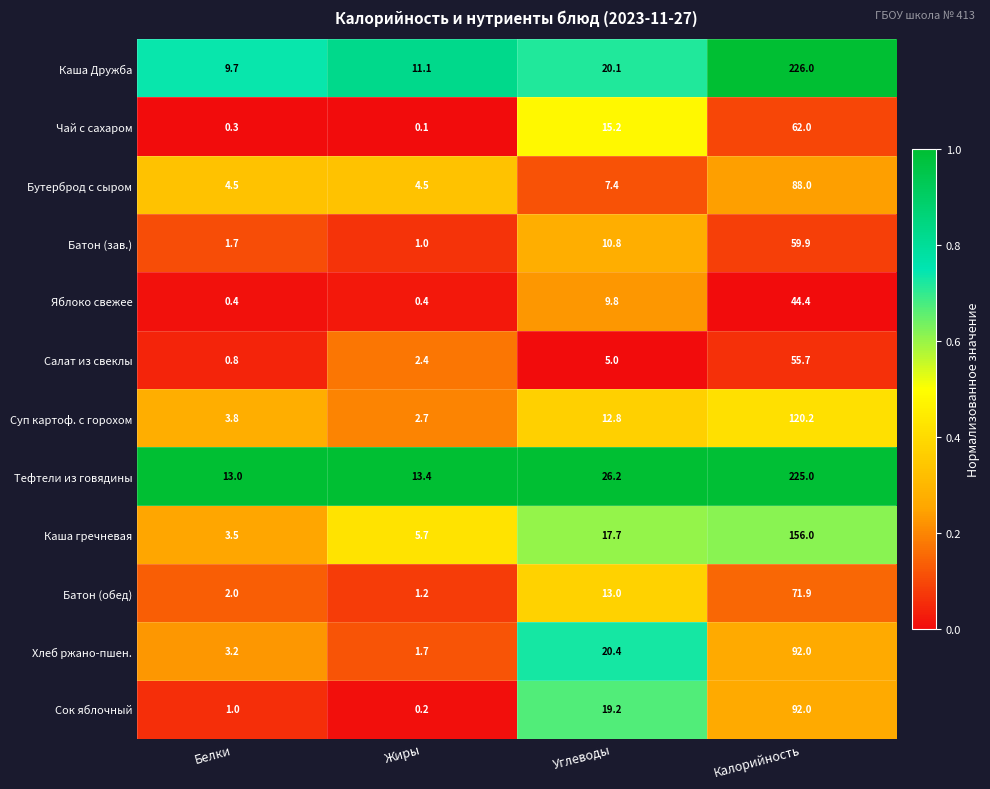

Which series has the largest range (max minus min)?

Каша Дружба